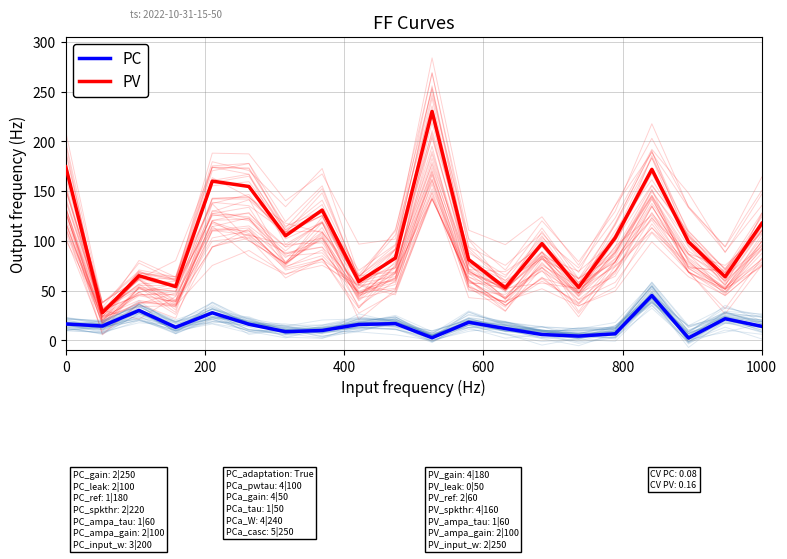

How many series are shown in this chart?

2